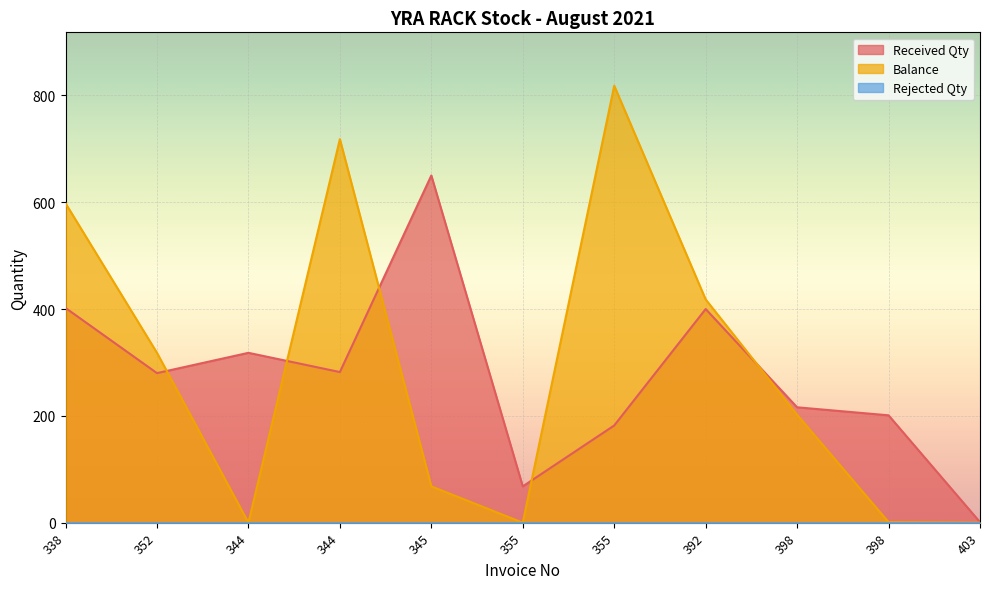

Does the chart display data point markers on the line(s)?

No